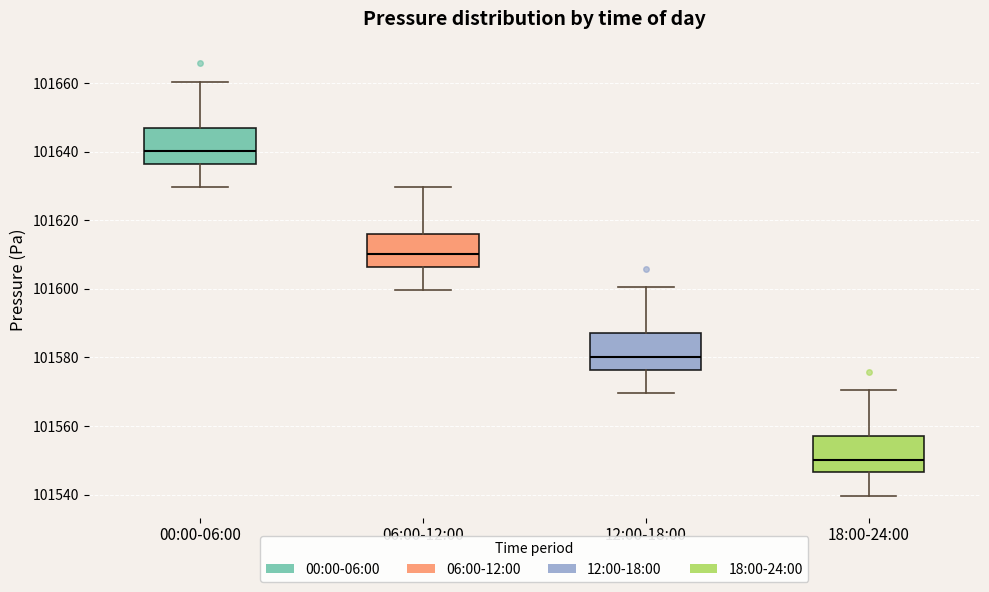

Reading left to right, read every box against the y-axis: the position of its median line, the range the box covers, and the ends of its whiskers. The values are not printed on the chart, so give them approximately, as read against the axis.

00:00-06:00: median 101640, box 101636 to 101648, whiskers 101630 to 101660
06:00-12:00: median 101610, box 101606 to 101616, whiskers 101600 to 101630
12:00-18:00: median 101580, box 101576 to 101588, whiskers 101570 to 101600
18:00-24:00: median 101550, box 101546 to 101558, whiskers 101540 to 101570